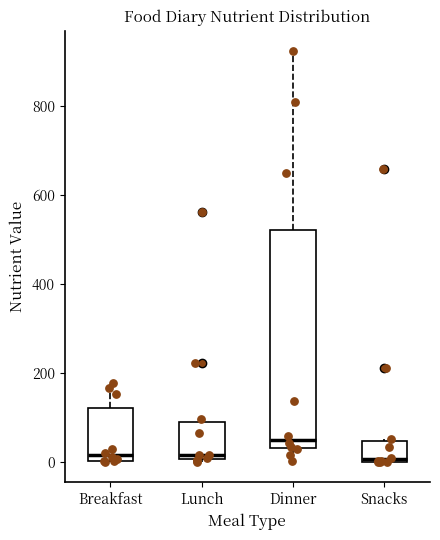

Where does the median line of the box for Lunch sit on the y-axis? The values are not printed on the chart, so give them approximately, as read against the axis.

20